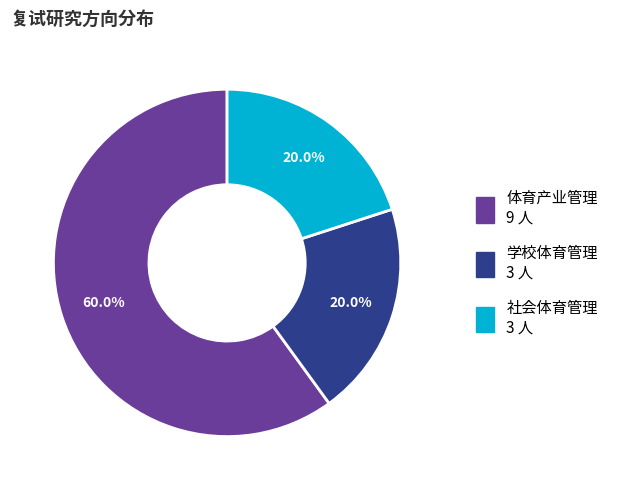

True or false: 社会体育管理 accounts for 20% of the total.

True